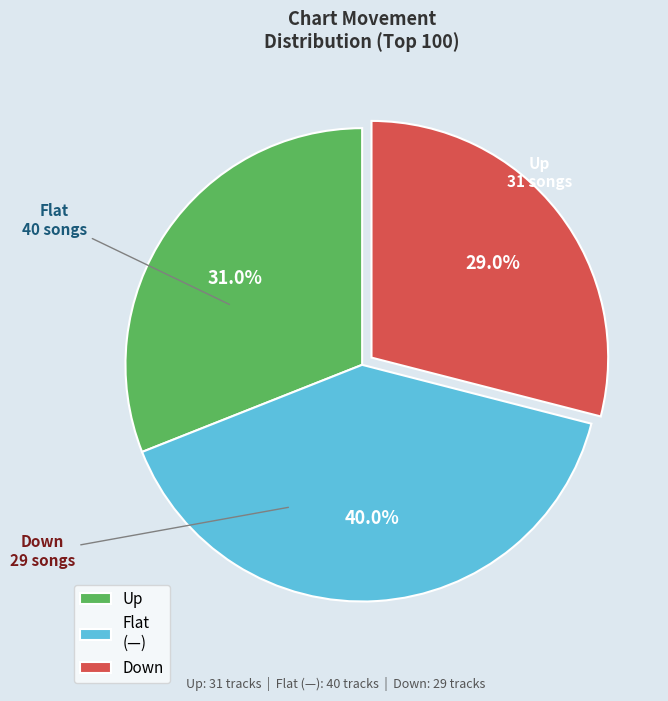

Rank the categories by value from lowest to highest.

Down, Up, Flat (—)